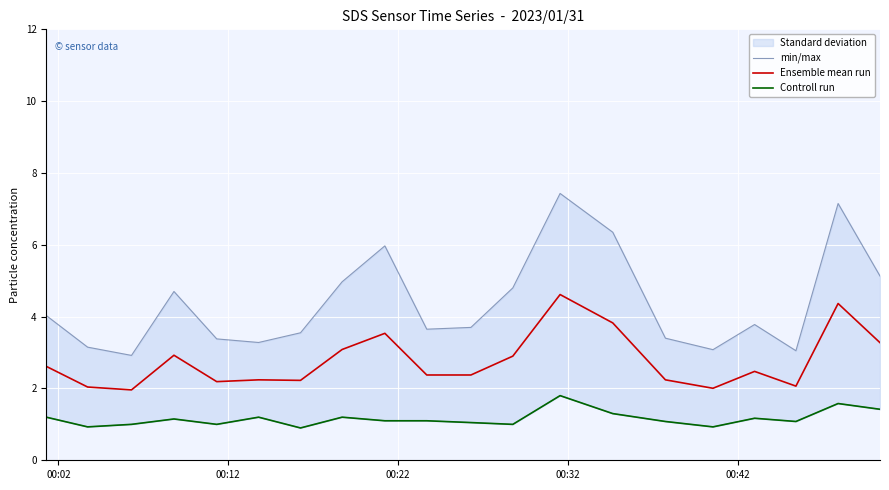

What is the minimum value for Ensemble mean run?

2.0